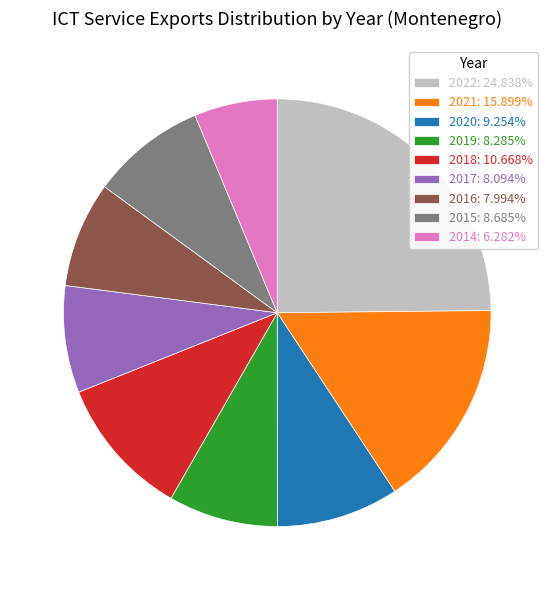

Is it true that 2017 is 8% of the pie?

True